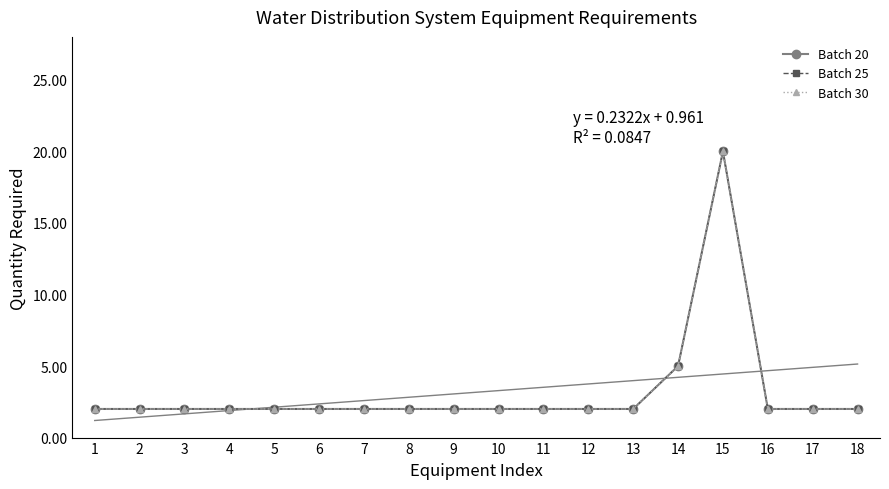

True or false: Batch 20 has more than 0 interior local peaks.

True